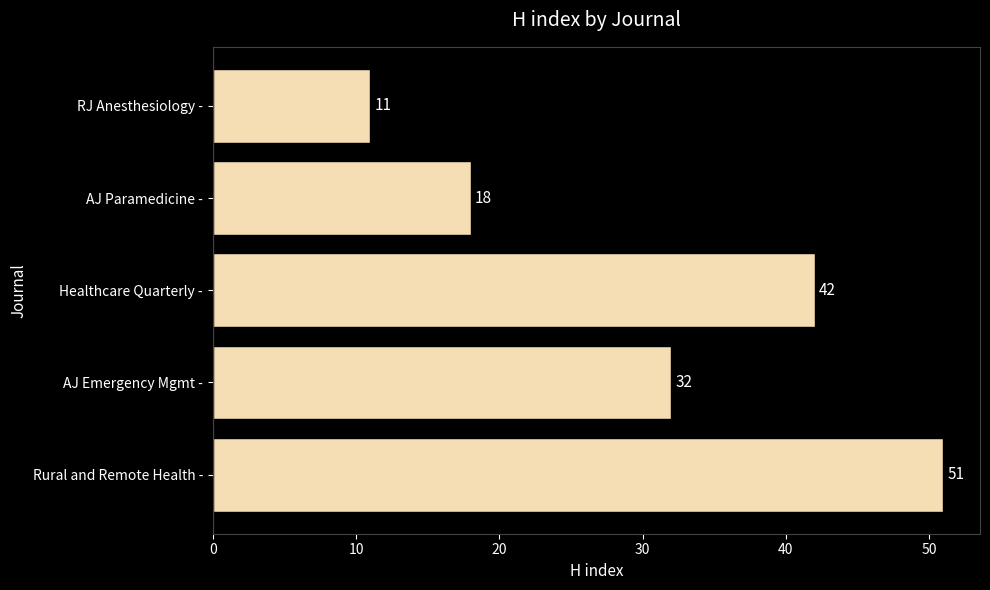

Does the chart contain stacked bars?

No